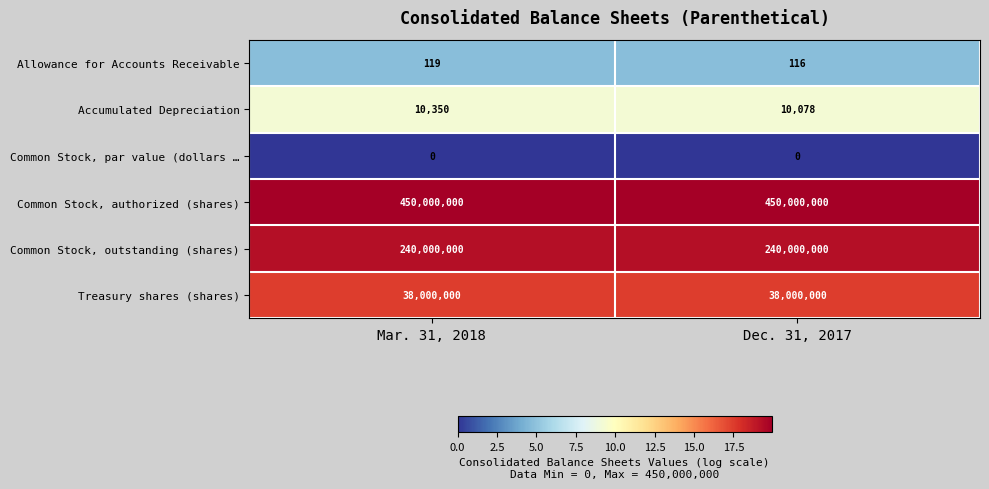

At which label does Allowance for Accounts Receivable reach its peak?

Mar. 31, 2018